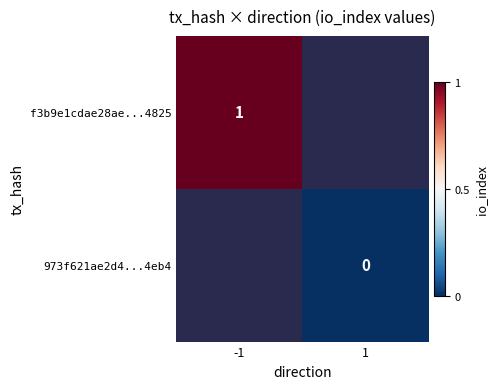

What is the greatest value displayed?

1.0